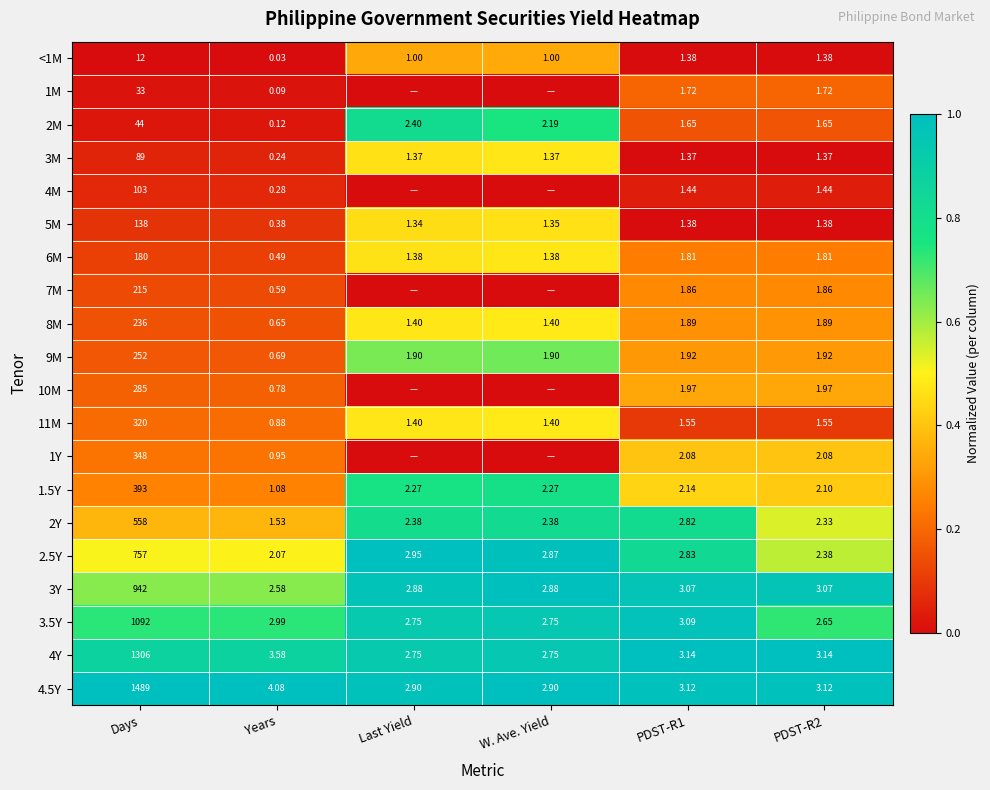

How many data points does each series have?

6